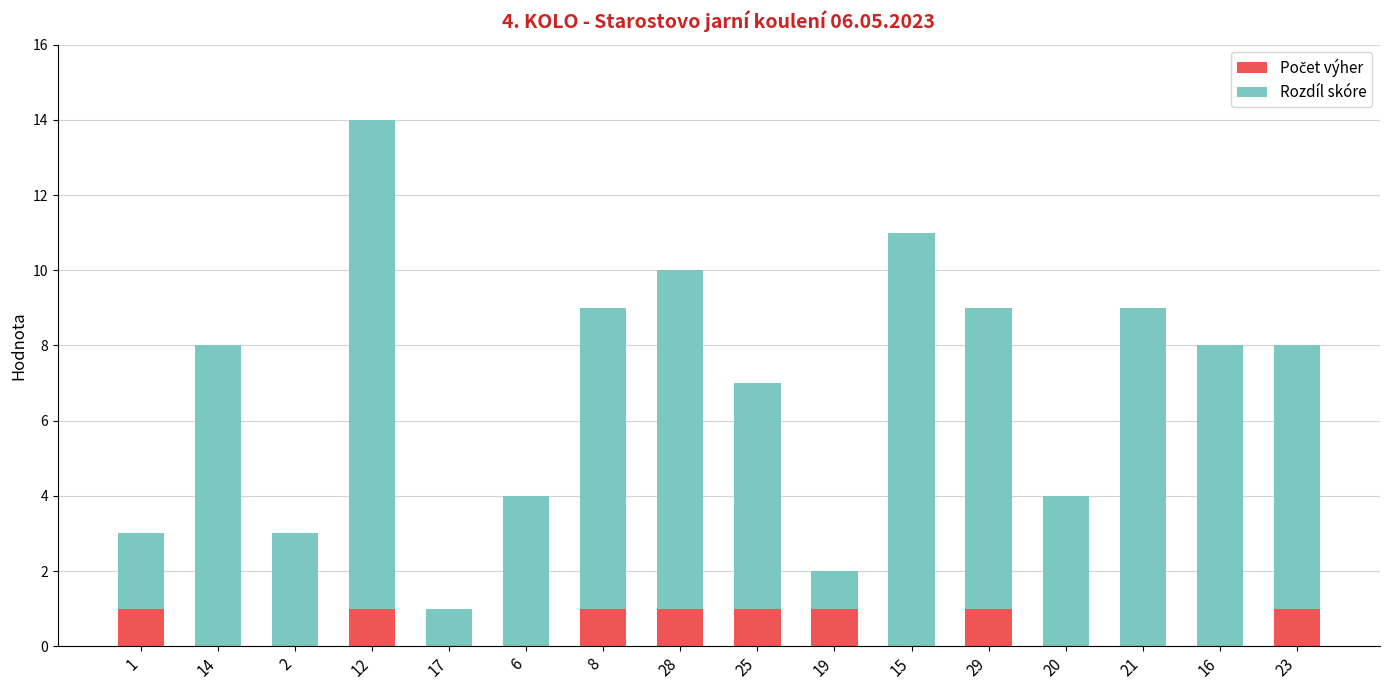

At which category is the sum across all series the highest?

12